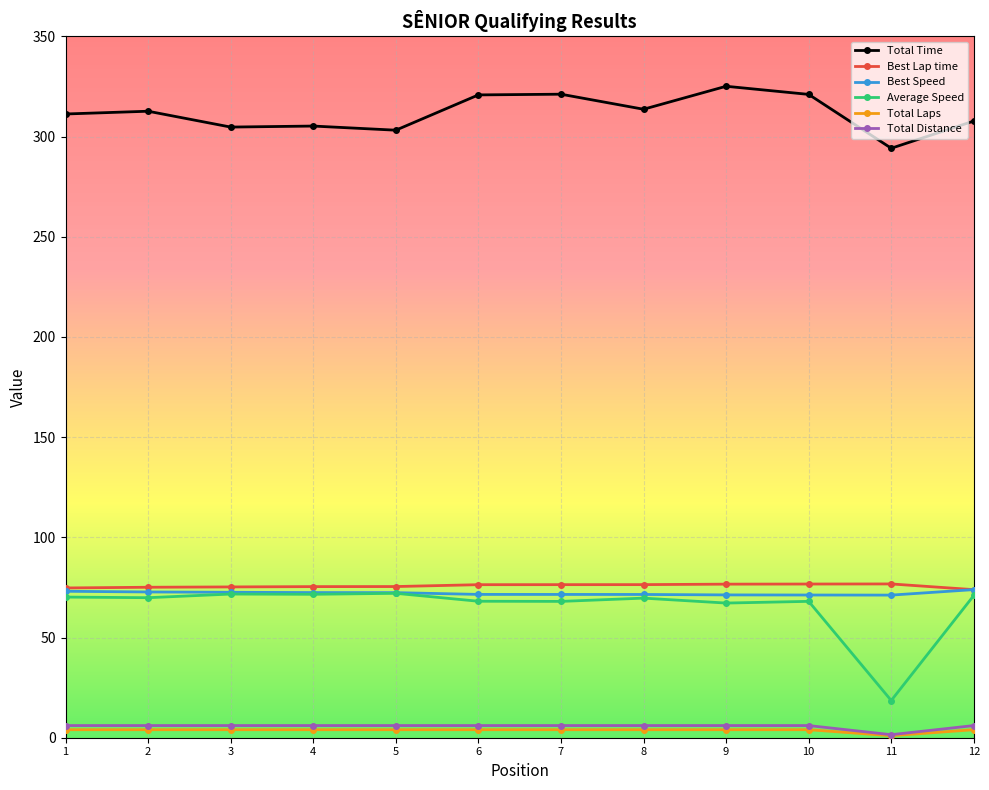

True or false: Average Speed and Total Time cross at least once.

False